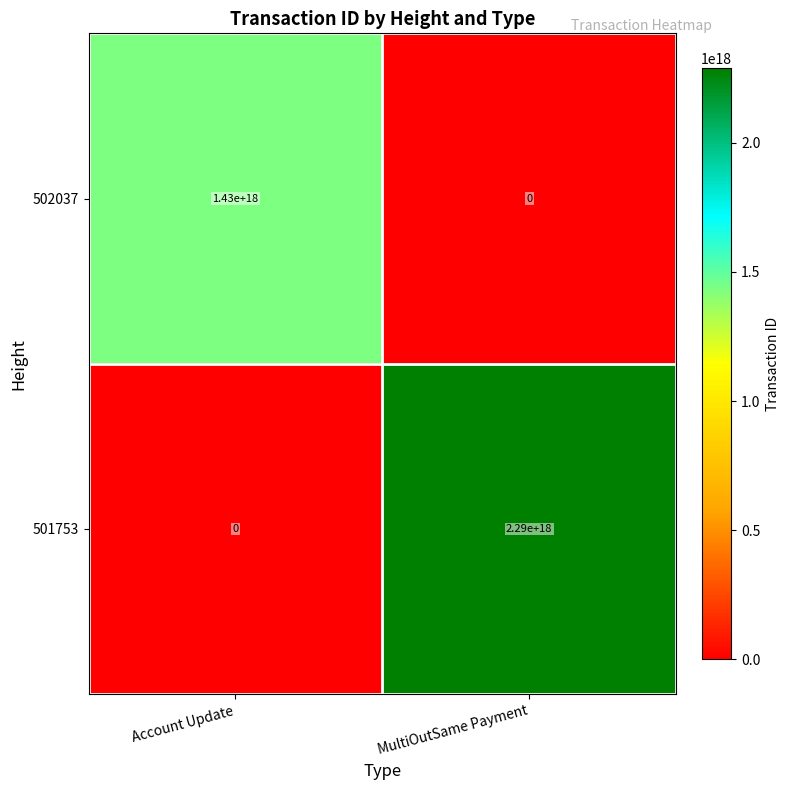

At which label is 502037 closest to 715000000000000000?

Account Update